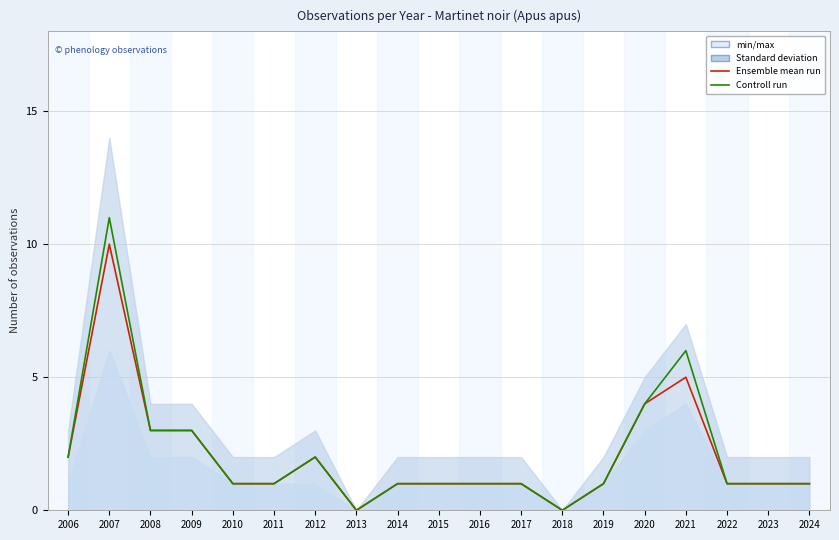

Which series has the largest range (max minus min)?

Controll run